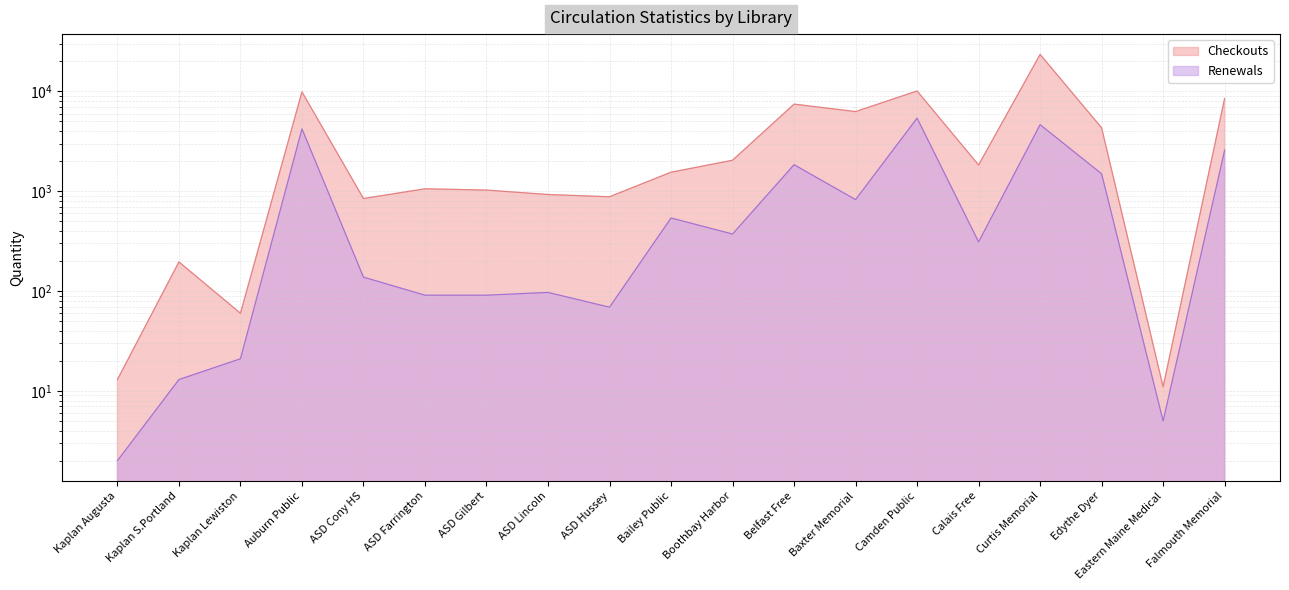

How many lines are shown in the chart?

2